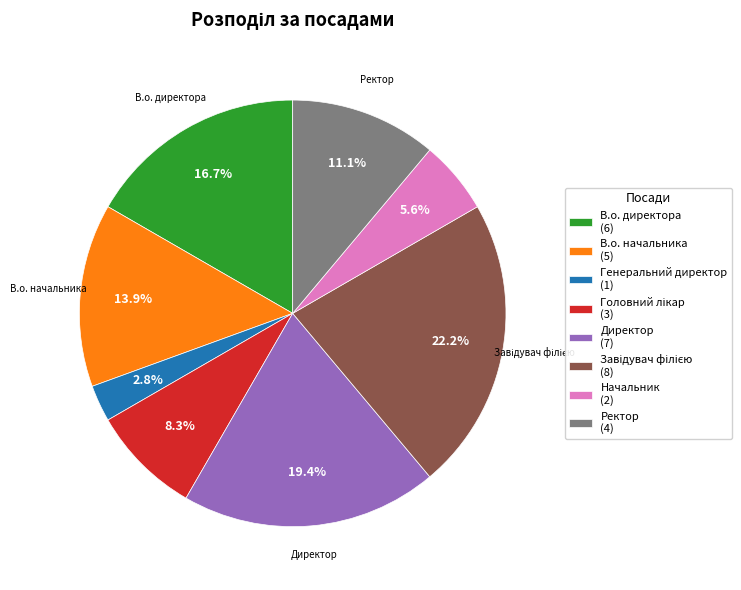

To the nearest percent, what percentage of the pie is Генеральний директор?

3%